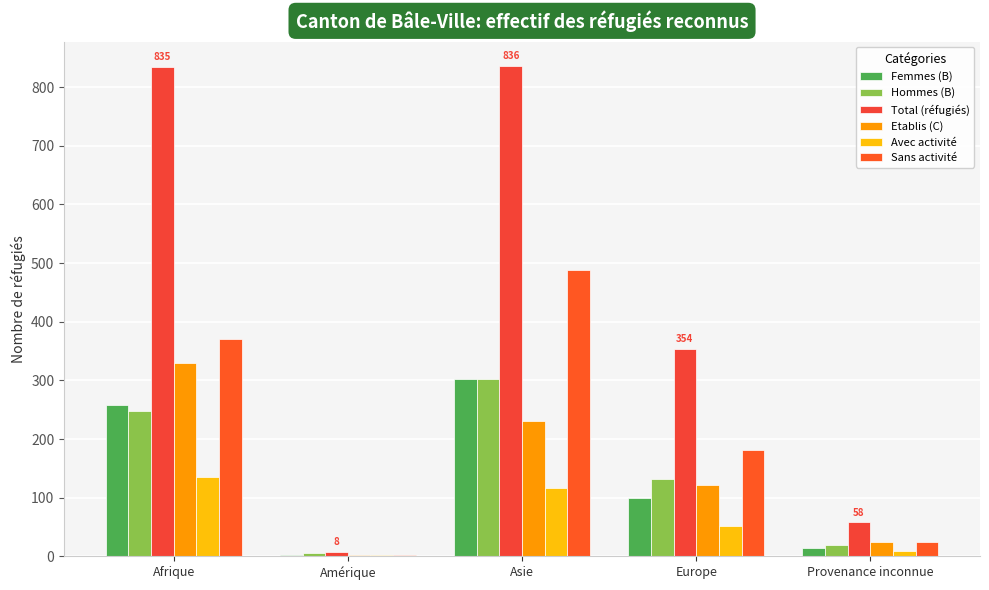

What is the sum of the Hommes (B) values at Provenance inconnue and Asie?

322